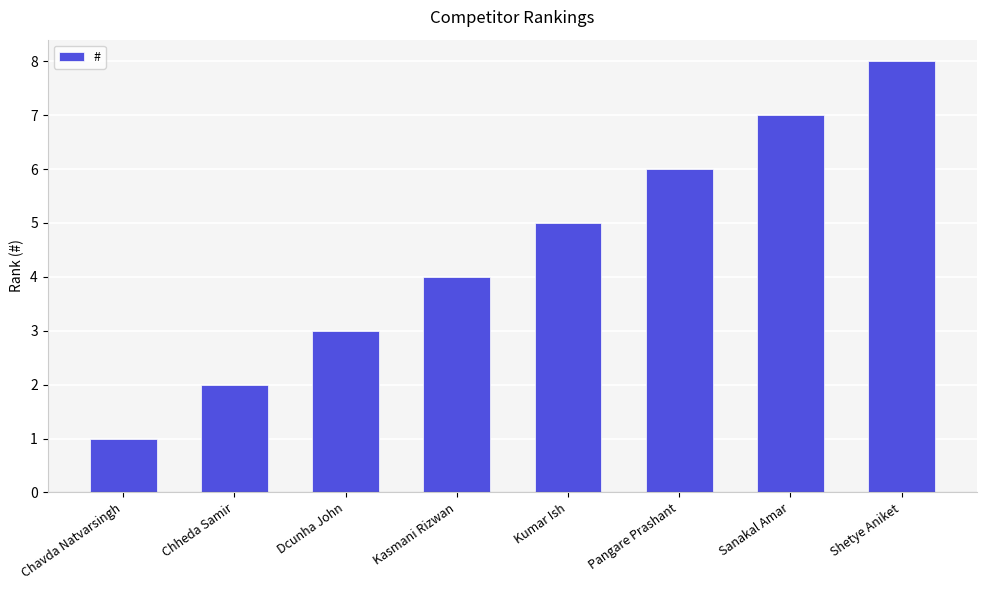

How many values are below 5?

4